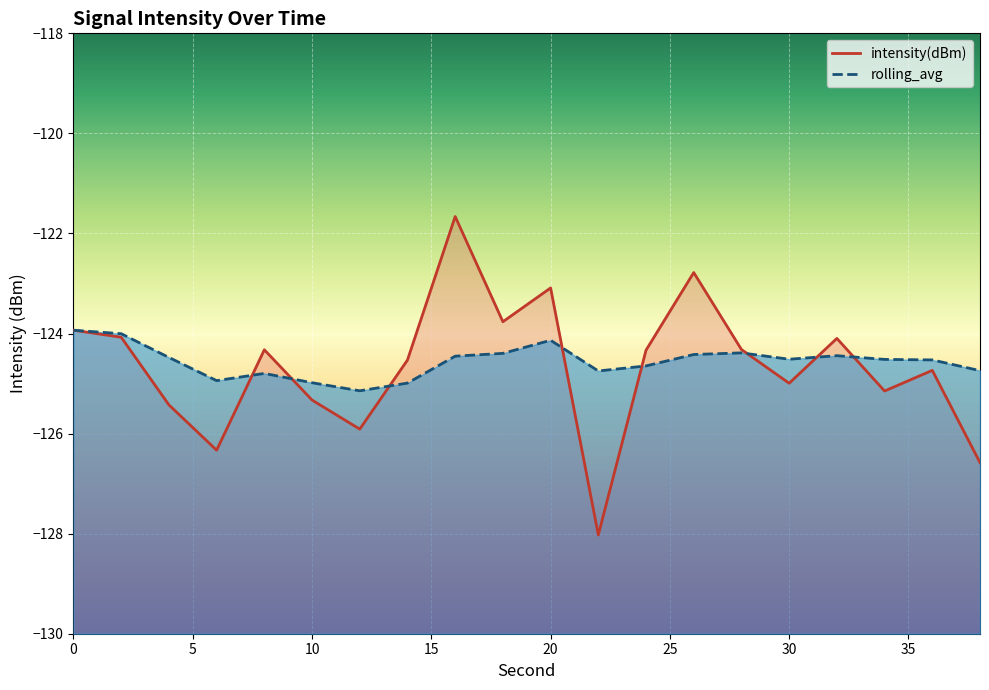

What is the greatest value displayed?

-121.7